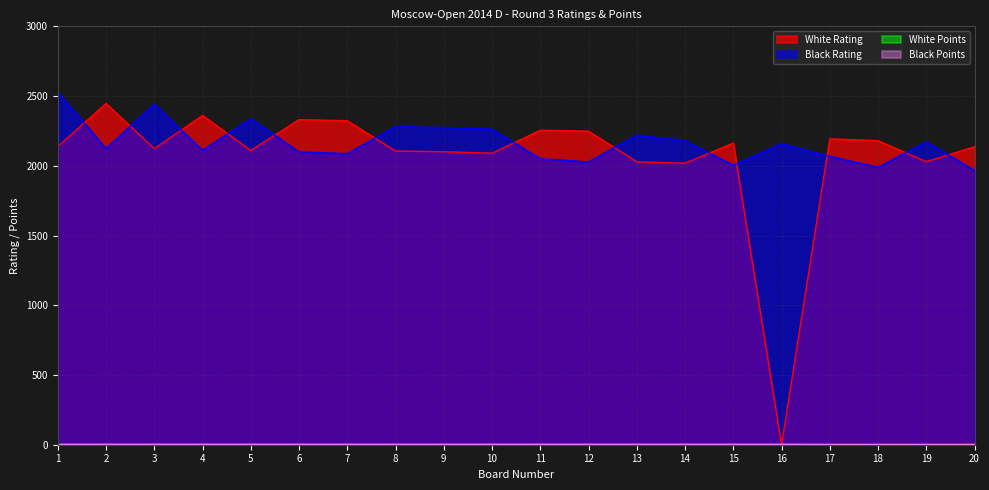

Reading right to left, extract all data points from this chart.

White Rating: 2137.0	2029.0	2180.0	2193.0	0.0	2163.0	2018.0	2029.0	2248.0	2255.0	2090.0	2101.0	2106.0	2323.0	2331.0	2110.0	2361.0	2123.0	2447.0	2138.0
Black Rating: 1966.0	2172.0	1989.0	2068.0	2159.0	2004.0	2179.0	2219.0	2028.0	2050.0	2262.0	2274.0	2282.0	2087.0	2100.0	2337.0	2111.0	2442.0	2124.0	2528.0
White Points: 1.5	1.5	1.5	1.5	2.0	2.0	2.0	2.0	2.0	2.0	2.0	2.0	2.0	2.0	2.0	2.0	2.0	2.0	2.0	2.0
Black Points: 1.5	1.5	1.5	1.5	2.0	2.0	2.0	2.0	2.0	2.0	2.0	2.0	2.0	2.0	2.0	2.0	2.0	2.0	2.0	2.0